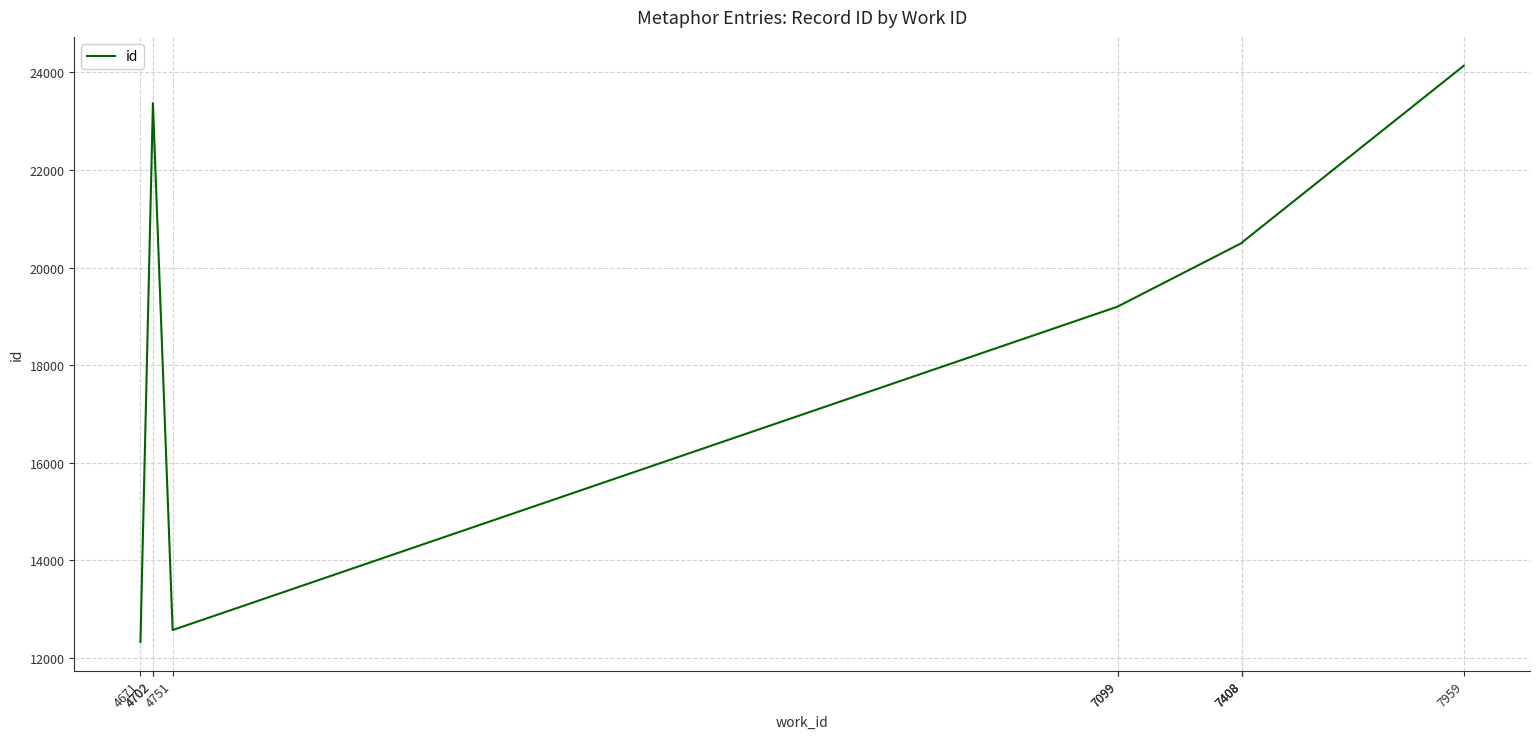

The chart shows a value of 28716 at 7408. True or false?

False